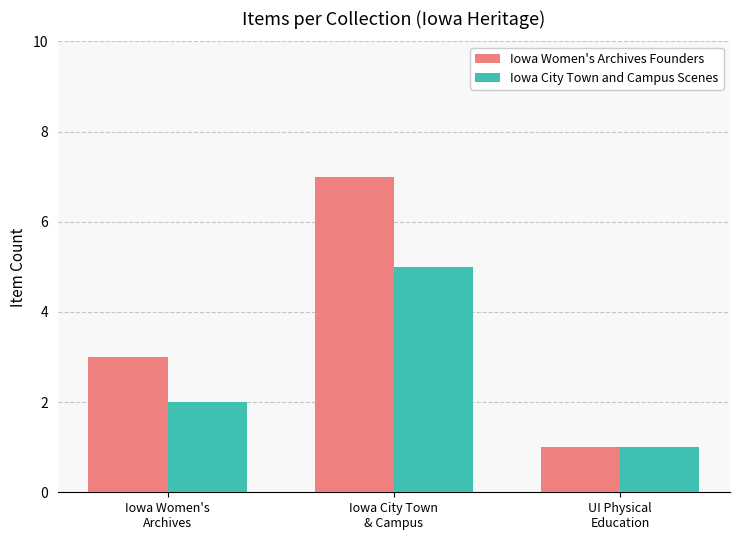

What is the difference between the second highest and minimum values in the Iowa City Town and Campus Scenes series?

1